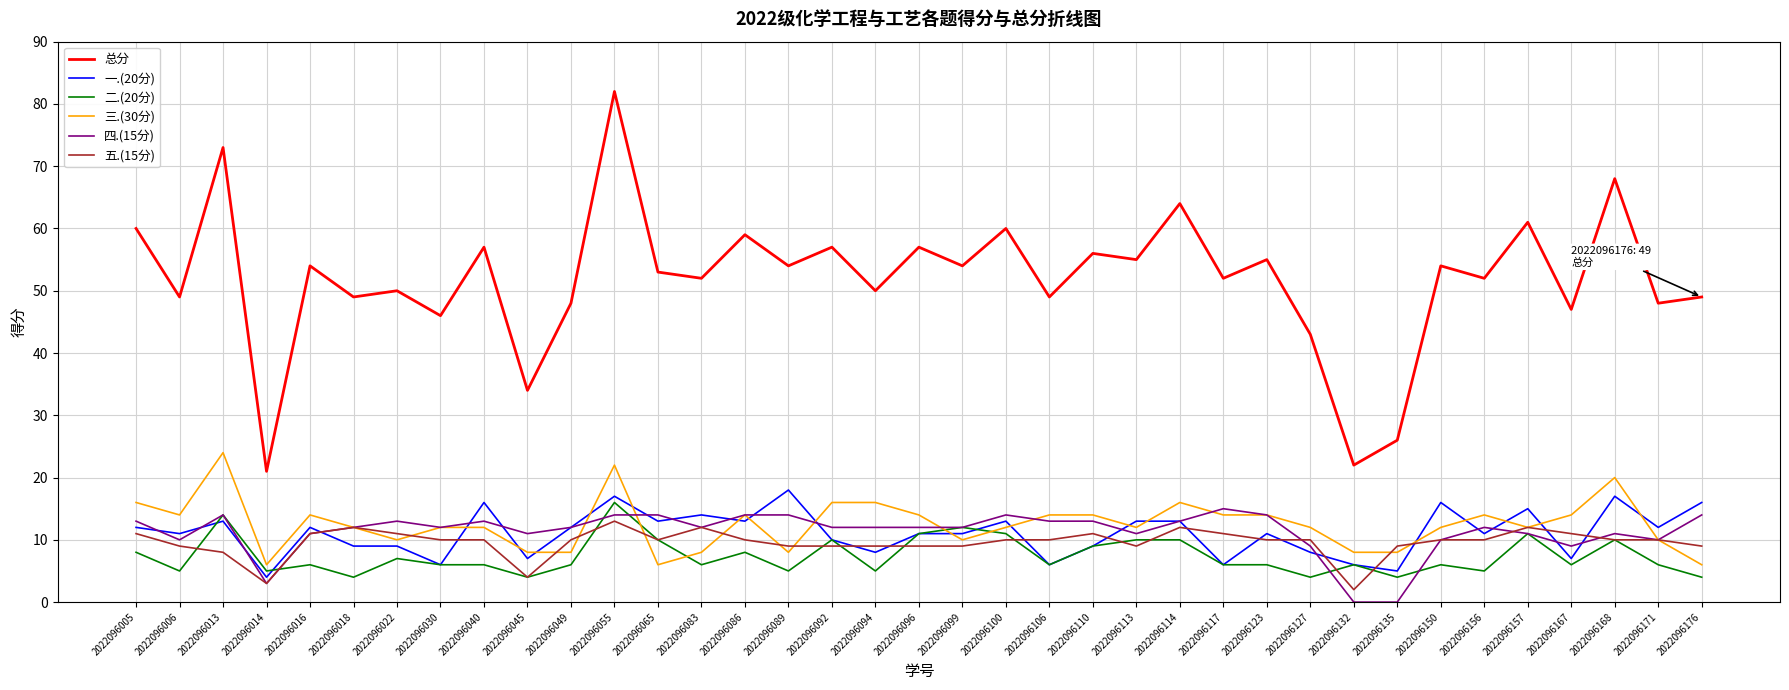

The value of 三.(30分) at 2022096176 is 3. True or false?

False